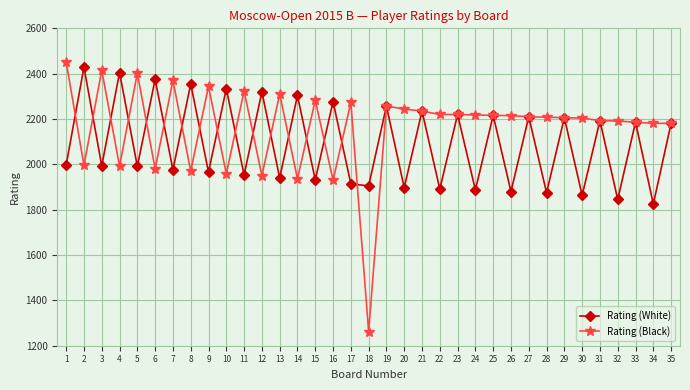

Which series has the largest total across all categories?

Rating (Black)